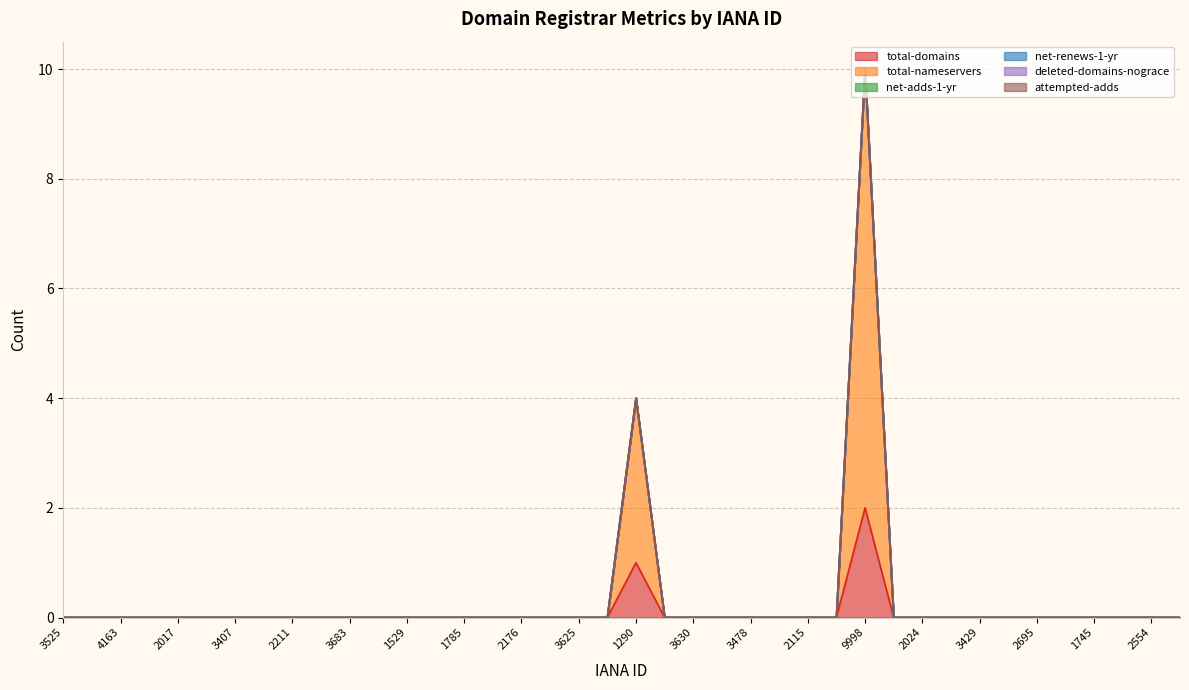

Rank the series by their maximum value, from lowest to highest.

net-adds-1-yr, net-renews-1-yr, deleted-domains-nograce, attempted-adds, total-domains, total-nameservers